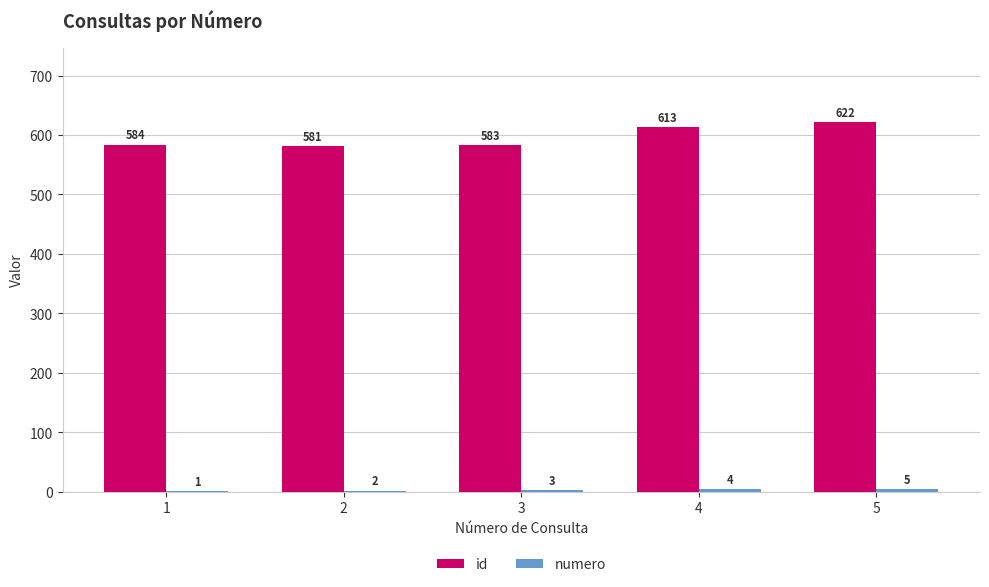

Where is id nearest to the value 601?

4